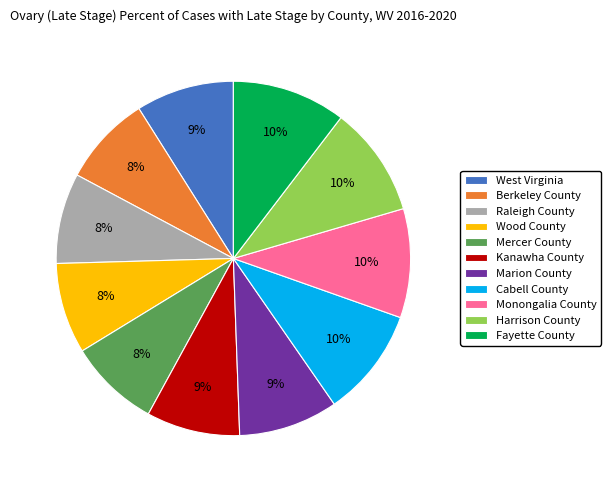

Do Monongalia County and Raleigh County together represent more than half of the pie?

No